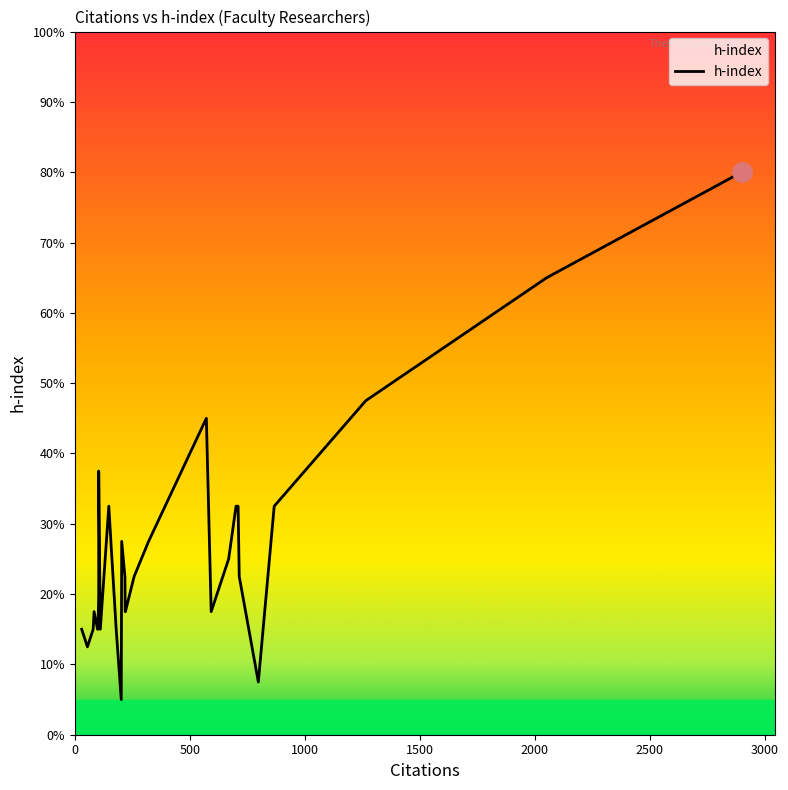

How many points are higher than both their immediate neighbors (excluding endpoints)?

5